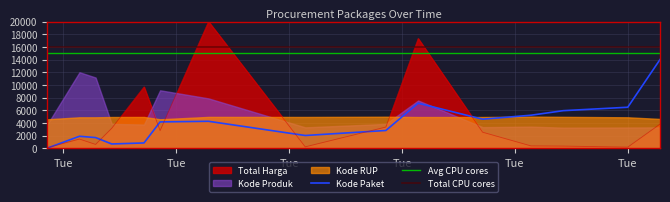

How many categories are shown in the chart?

15